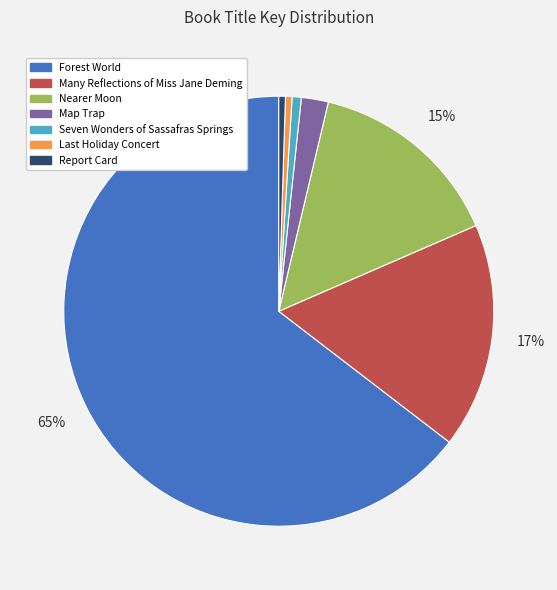

Which slice is the largest?

Forest World